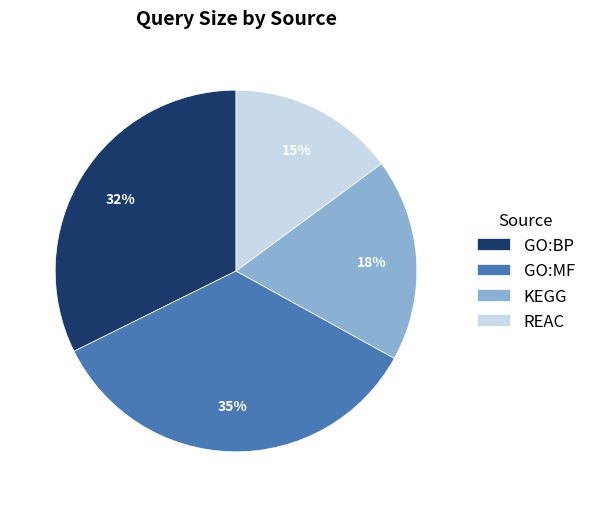

Do GO:MF and KEGG together represent more than half of the pie?

Yes